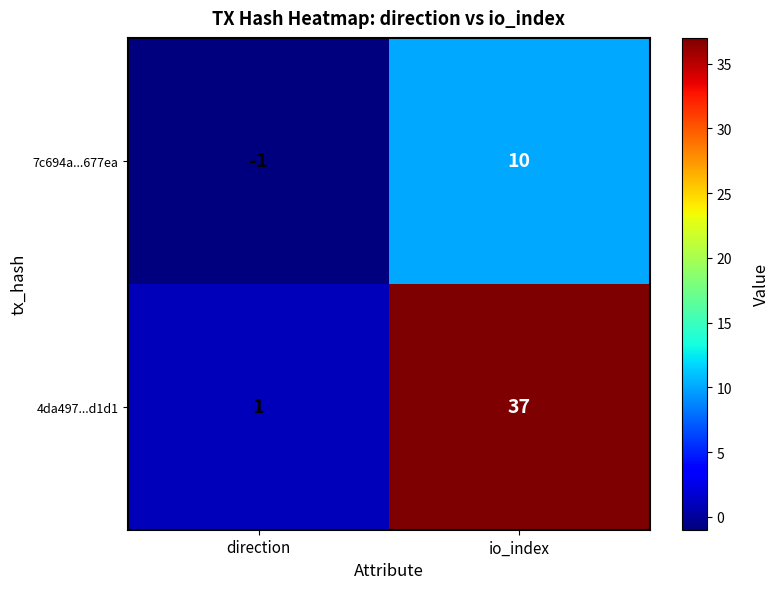

List the series in order of their overall mean, highest first.

4da497...d1d1, 7c694a...677ea